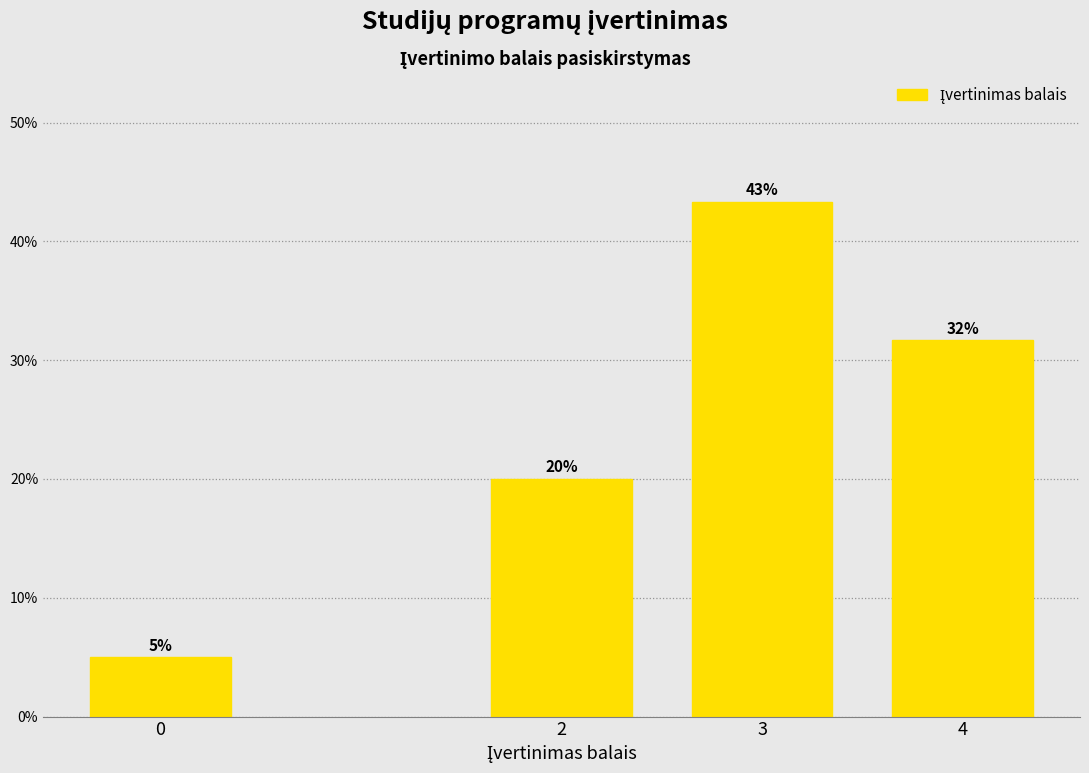

The value at 3 is 19.3. True or false?

False